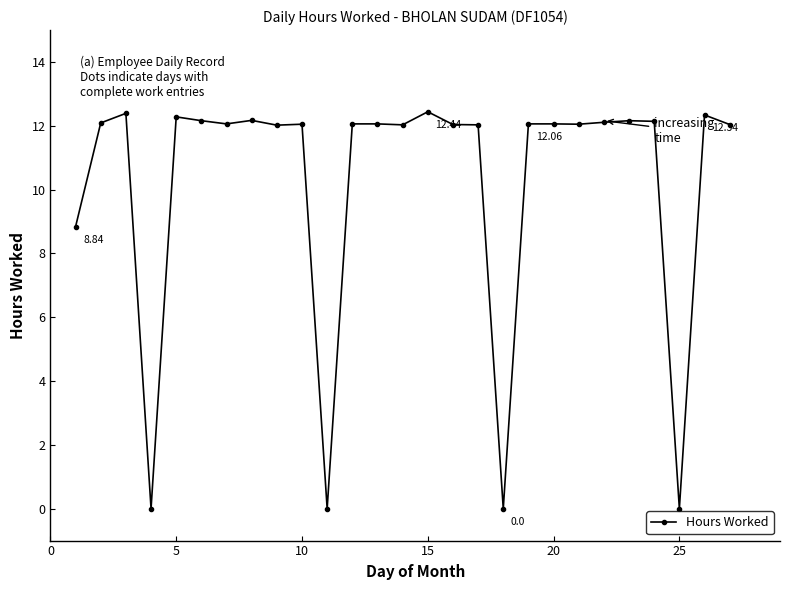

What is the difference between the maximum and minimum values?

12.4